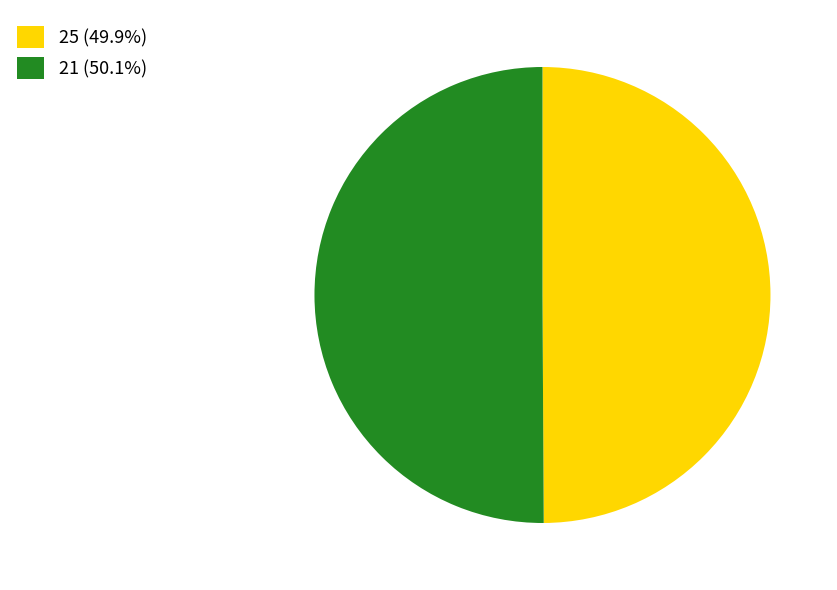

Approximately how many times larger is the value at 21 (50.1%) compared to 25 (49.9%)?

1.0